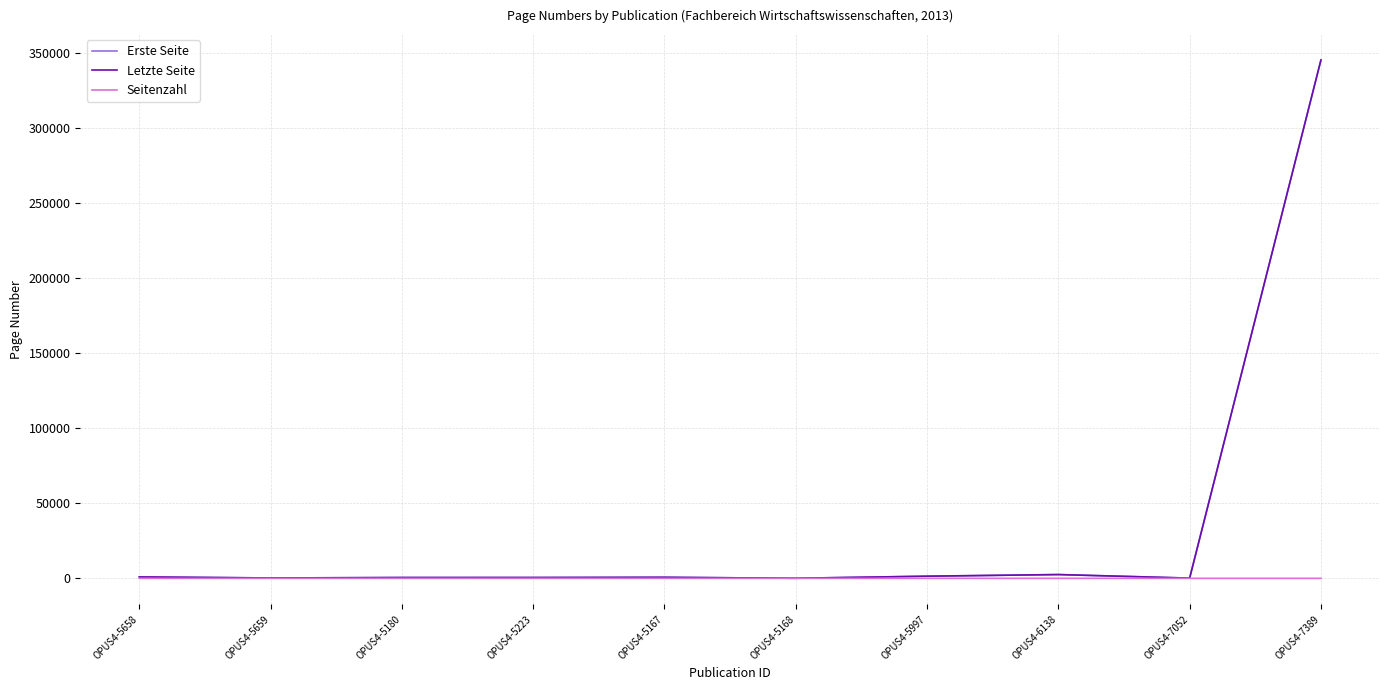

At which category is the sum across all series the highest?

OPUS4-7389